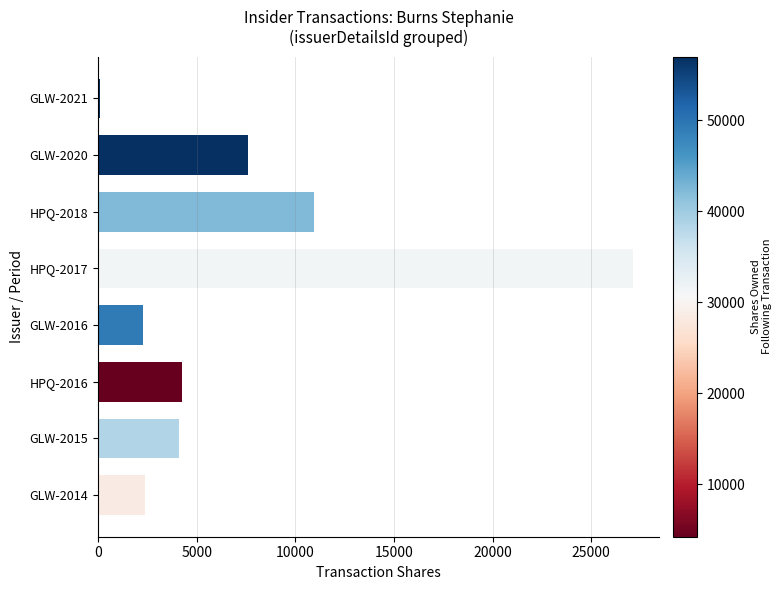

Which has a higher value, GLW-2014 or HPQ-2016?

HPQ-2016